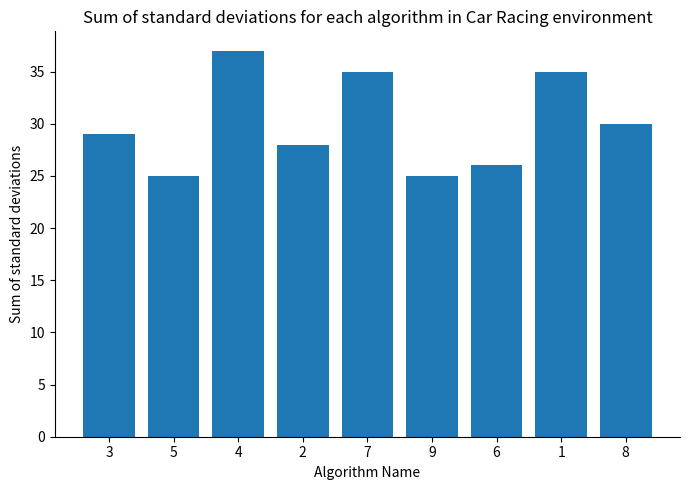

Count the number of data series in this chart.

1